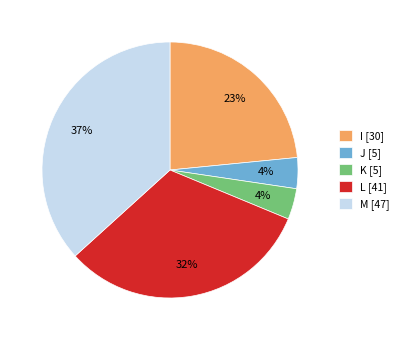

Is M the majority of the pie?

No